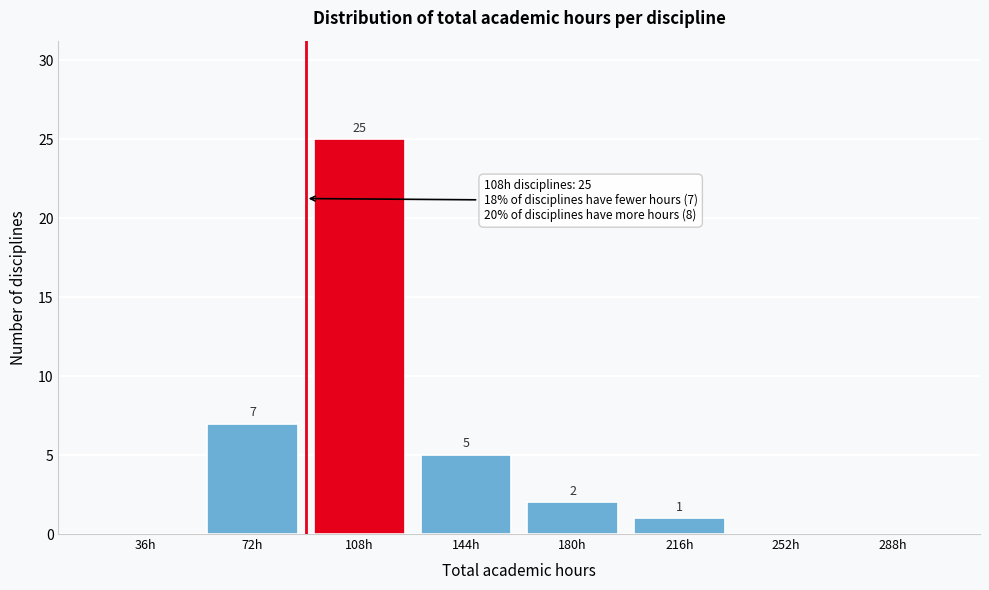

Reading right to left, transcribe all the data shown in this chart.

288h=0	252h=0	216h=1	180h=2	144h=5	108h=25	72h=7	36h=0